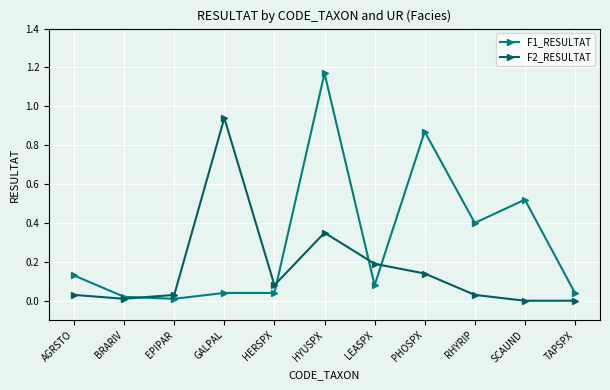

What is the sum of the F2_RESULTAT values at LEASPX and RHYRIP?

0.2